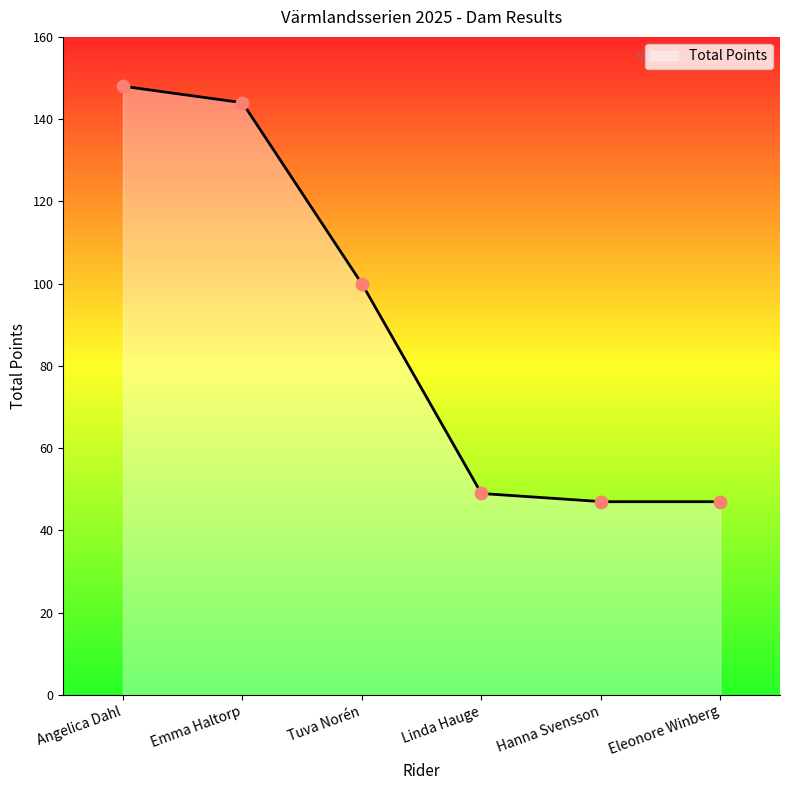

What is the change in value from Linda Hauge to Hanna Svensson?

-2